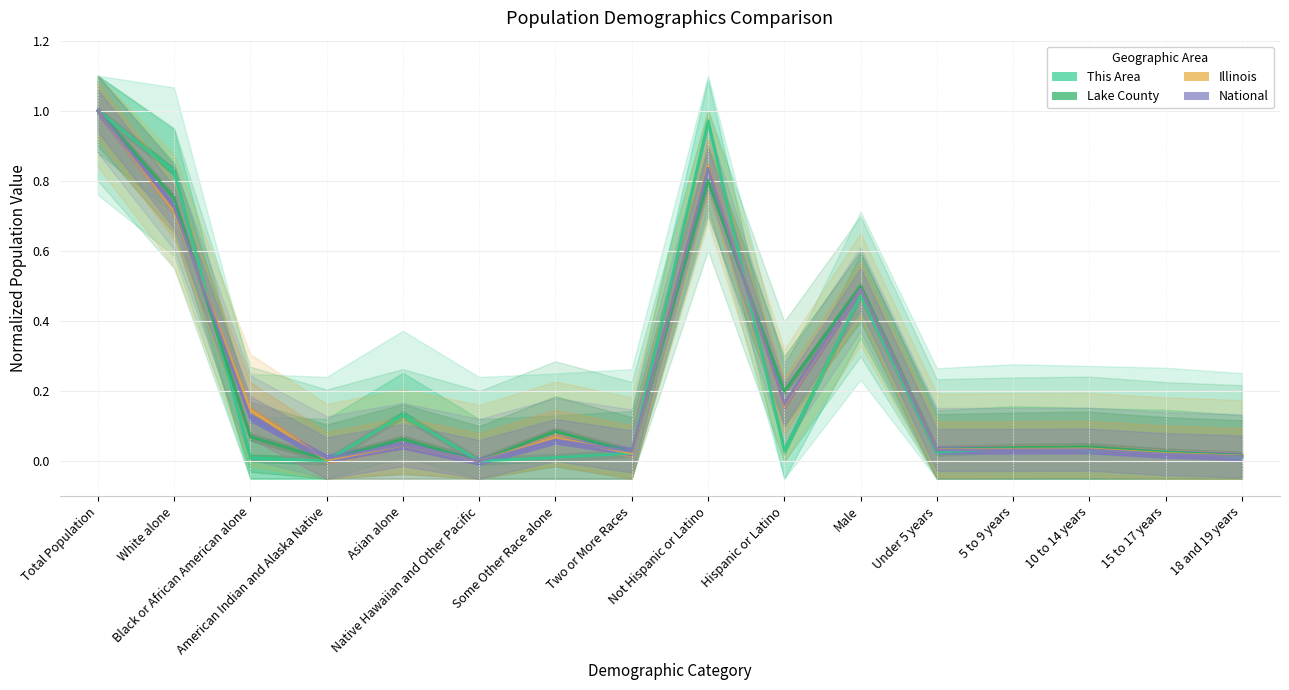

How many lines are shown in the chart?

4